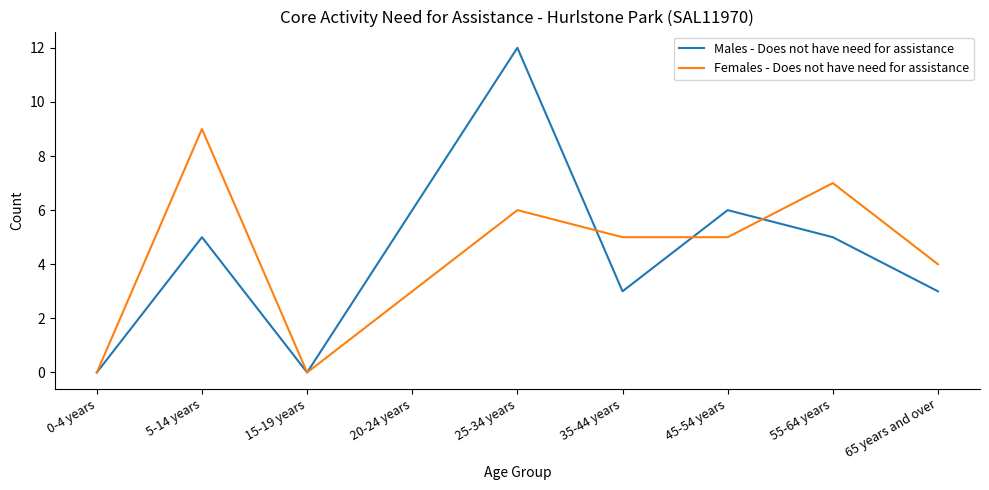

What is the greatest value displayed?

12